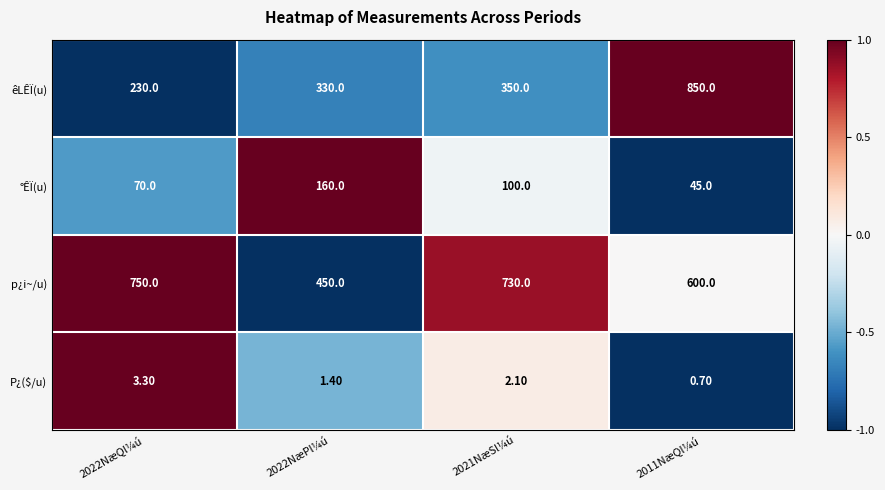

What is the total value across all series at 2011NæQl¼ú?

1495.7